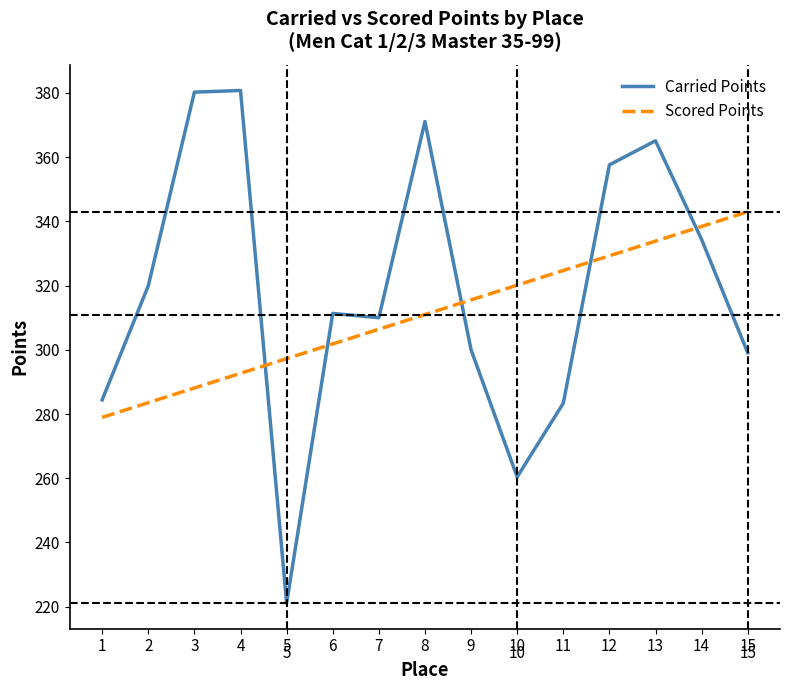

Does the chart have visible grid lines?

No